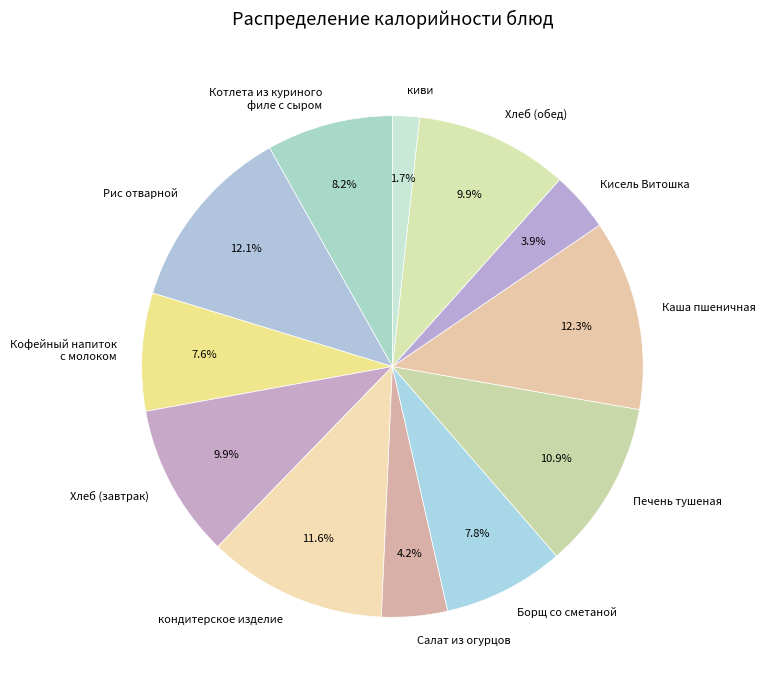

What portion of the pie excludes киви?

98.3%